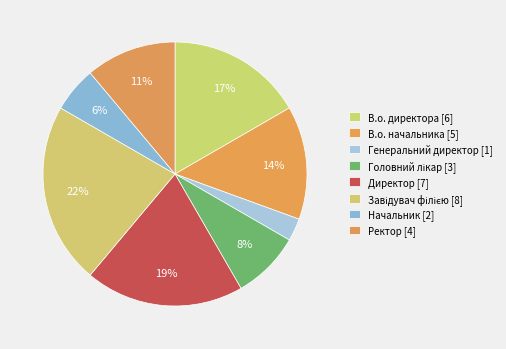

What is the smallest slice in the pie chart?

Генеральний директор